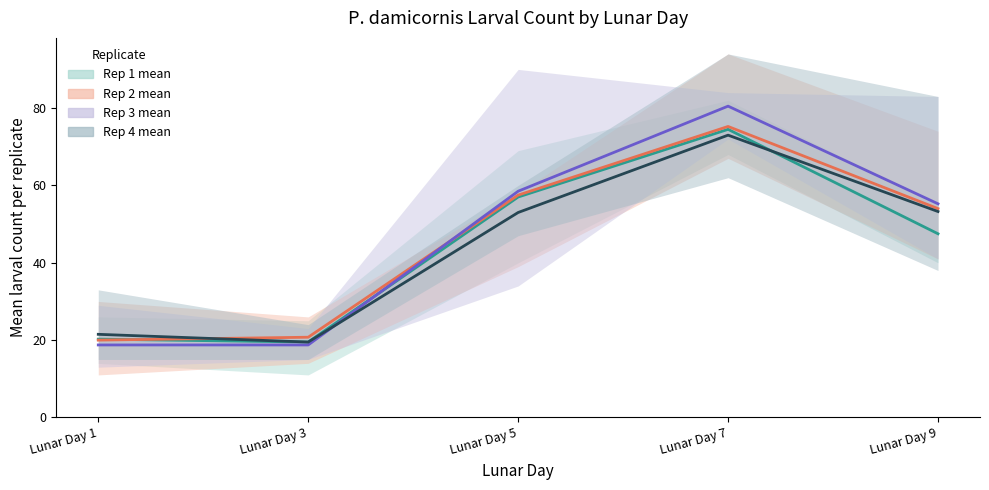

Rank the series at Lunar Day 1 from highest to lowest value.

Rep 4 mean, Rep 1 mean, Rep 2 mean, Rep 3 mean